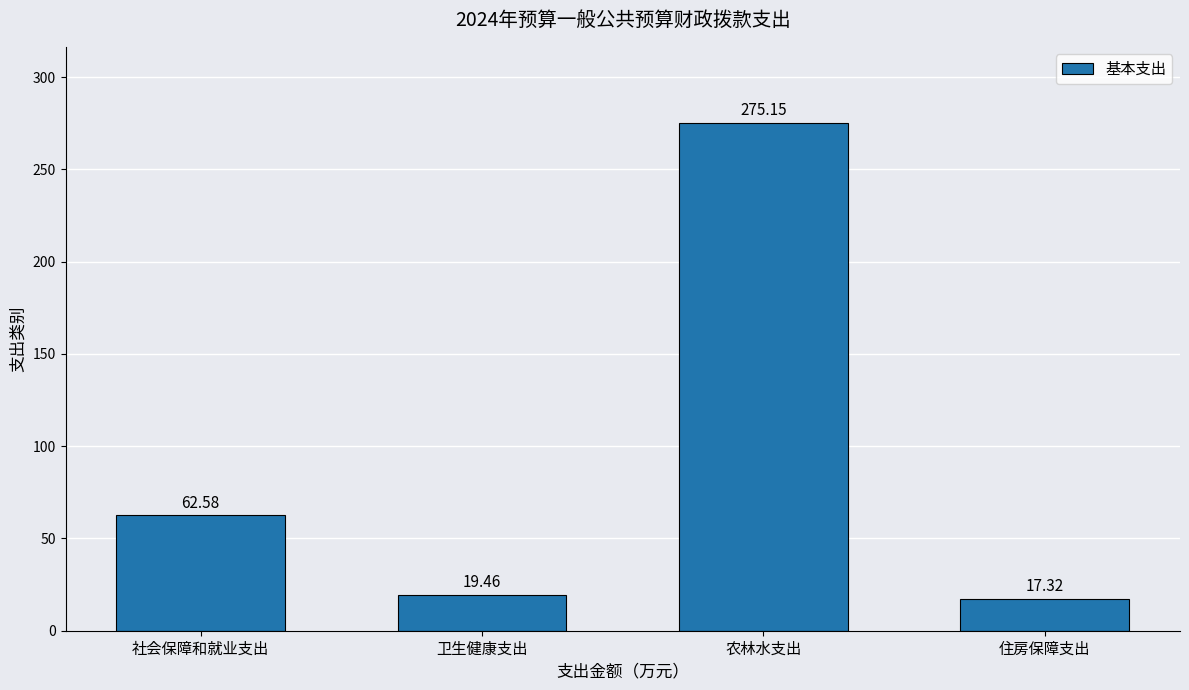

Which category has the lowest value across all series?

住房保障支出